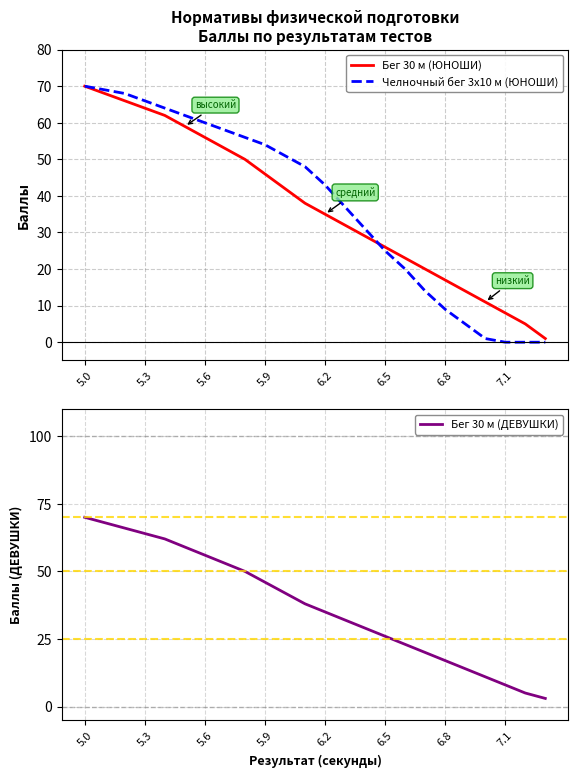

What value does the Бег 30 м (ЮНОШИ) series have at 5.9?

46